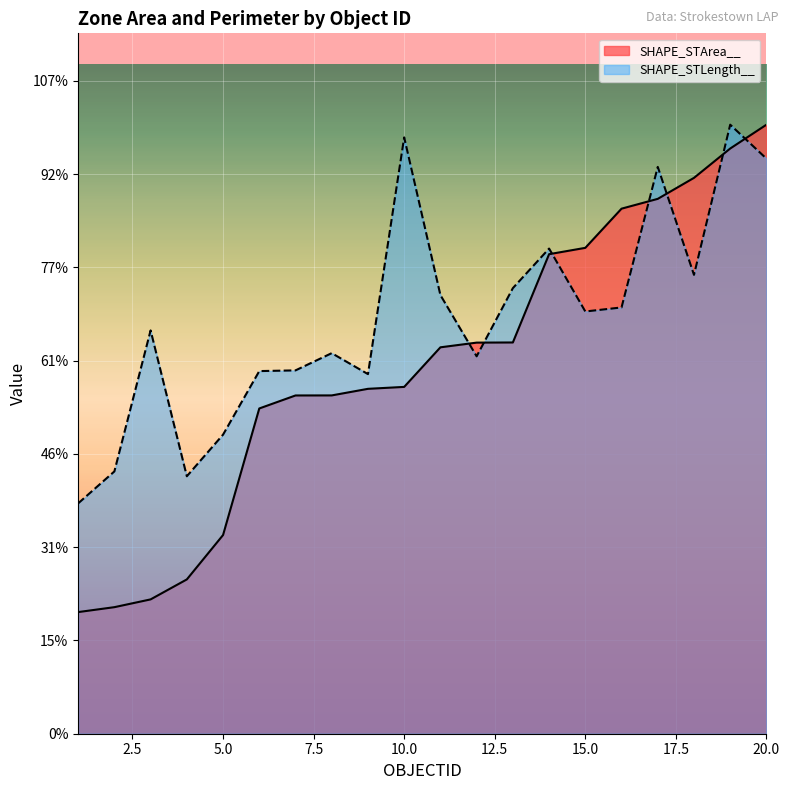

True or false: SHAPE_STArea__ has more than 1 interior local peaks.

False